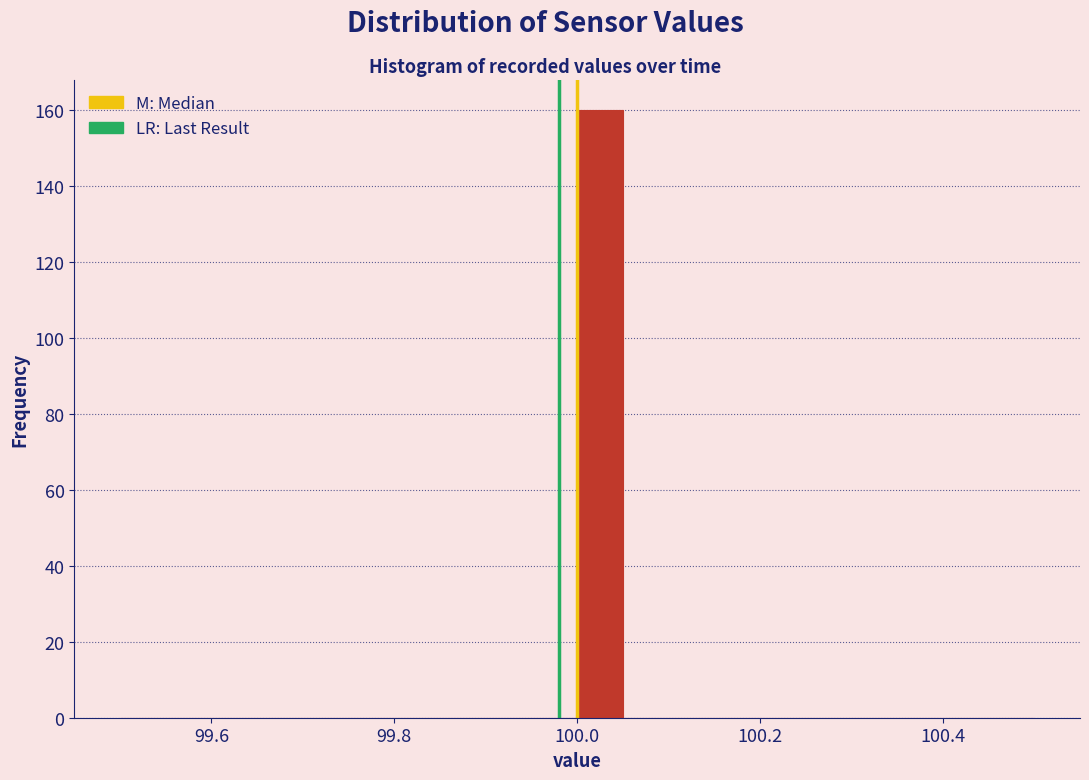

Read against the x-axis, roughly where is the centre of the tallest bar?

100.02